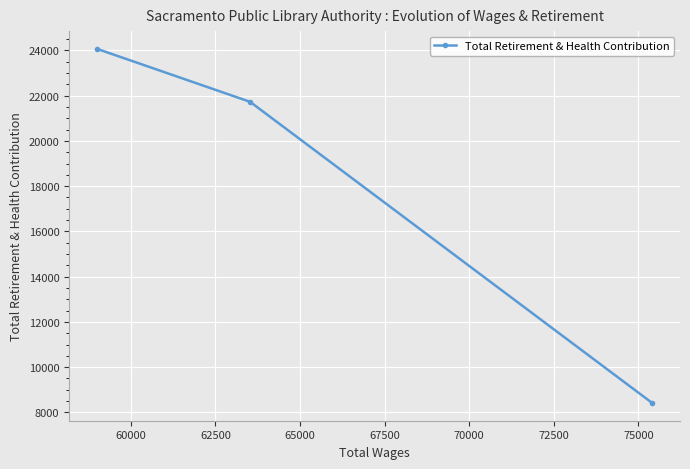

What is the value of the 1st point from the left?

24070